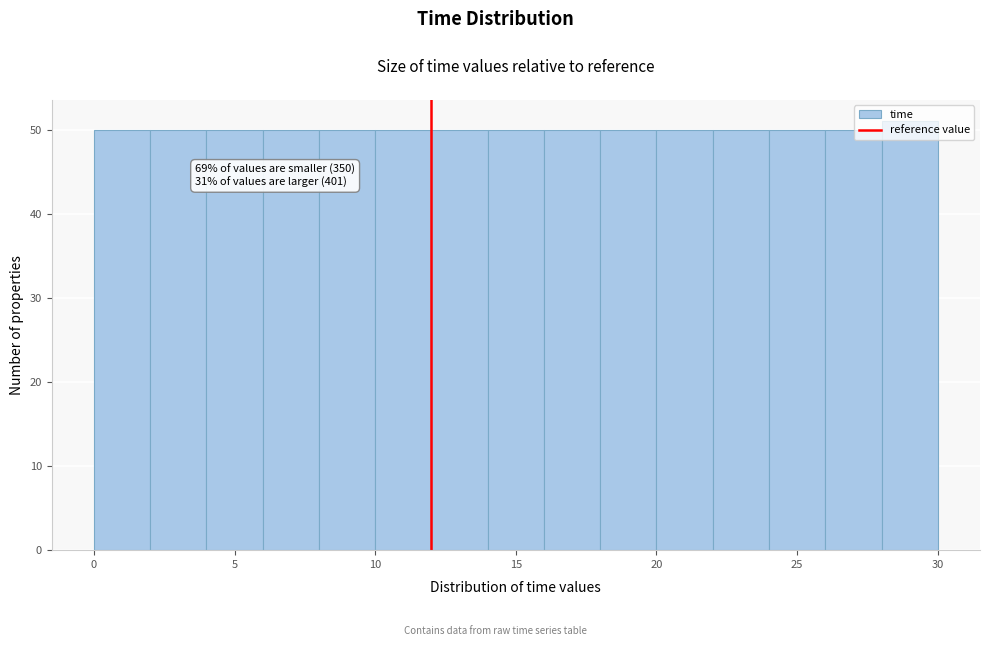

Which range on the x-axis has the tallest bar?

28 to 30